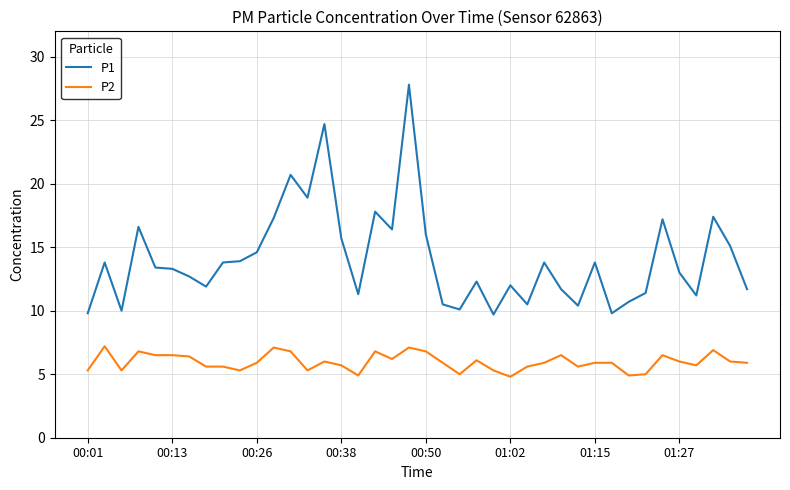

How many lines are shown in the chart?

2